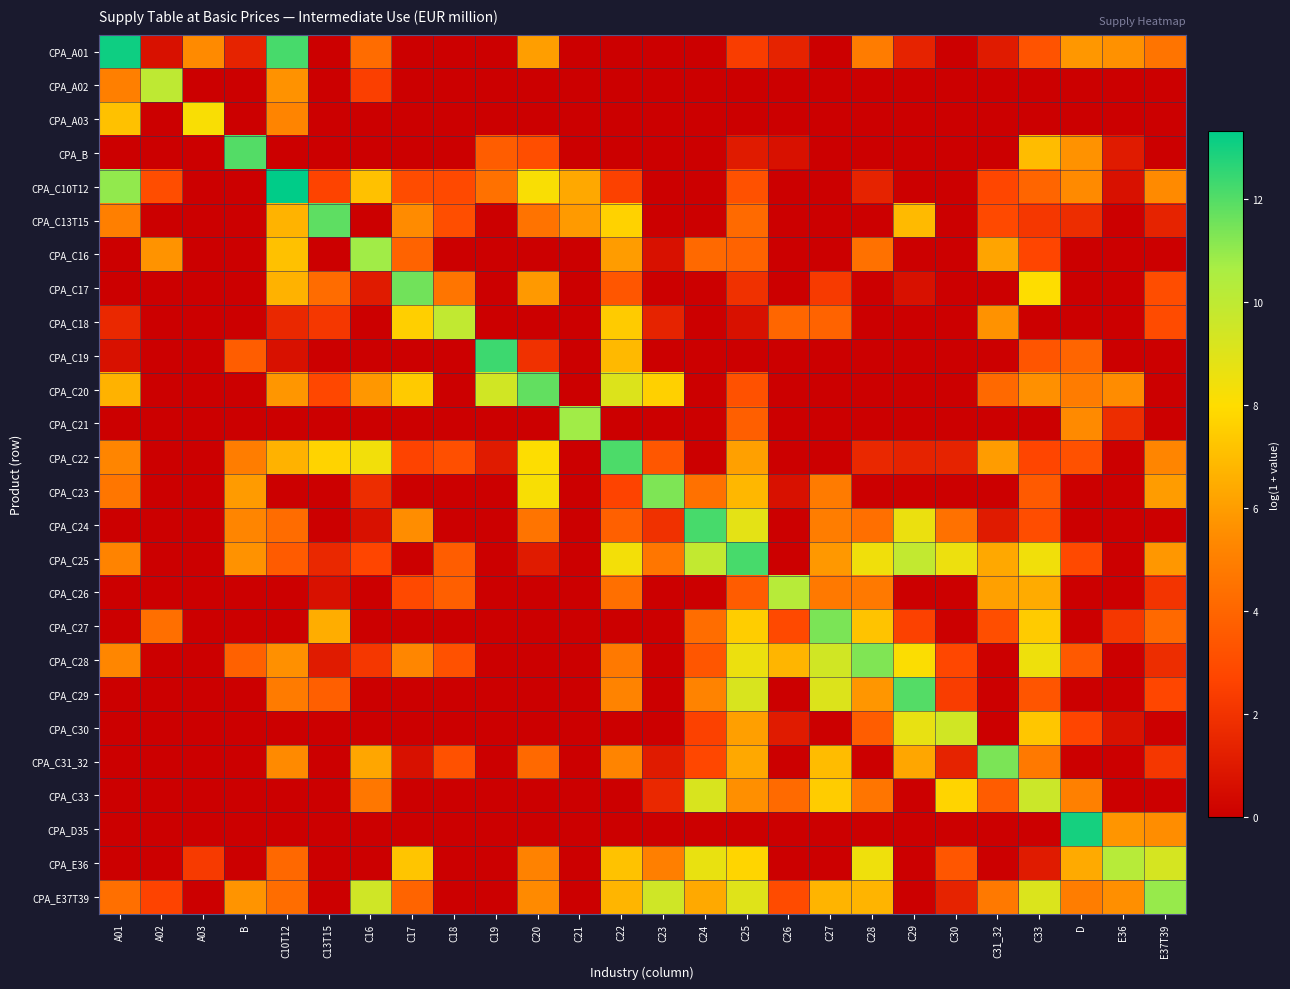

List the series in order of their peak value, lowest first.

CPA_A03, CPA_C30, CPA_C33, CPA_C18, CPA_A02, CPA_C26, CPA_E36, CPA_C16, CPA_C21, CPA_E37T39, CPA_C28, CPA_C23, CPA_C27, CPA_C31_32, CPA_C17, CPA_C20, CPA_C13T15, CPA_C29, CPA_B, CPA_C22, CPA_C24, CPA_C25, CPA_C19, CPA_D35, CPA_A01, CPA_C10T12